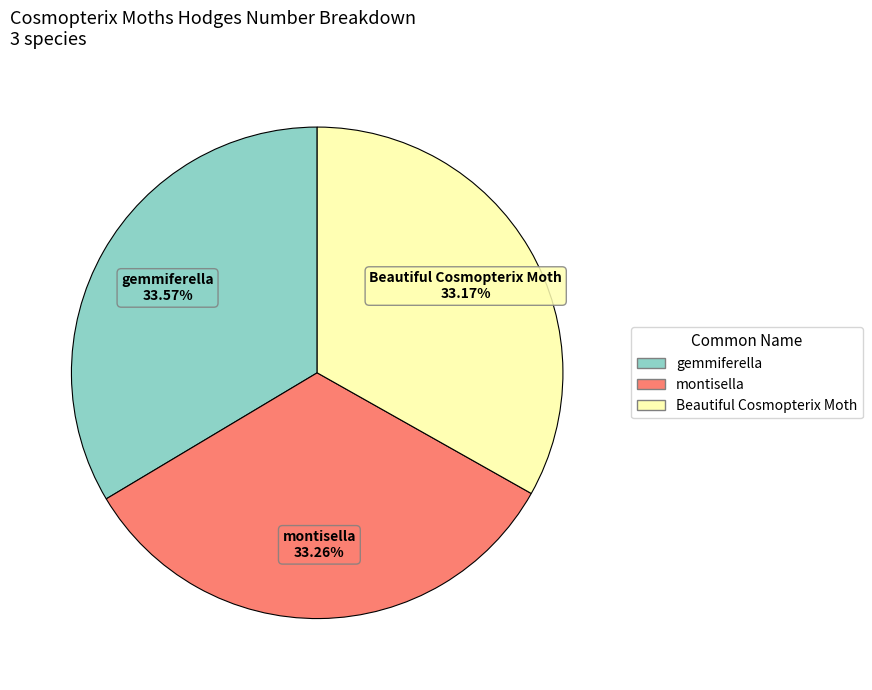

Is gemmiferella the majority of the pie?

No